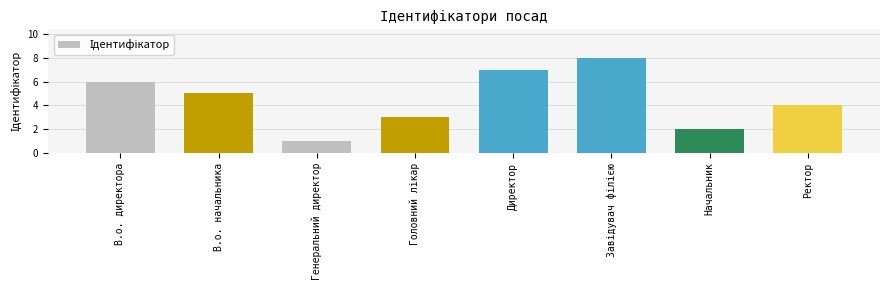

Is it true that the value at Генеральний директор is 1?

True